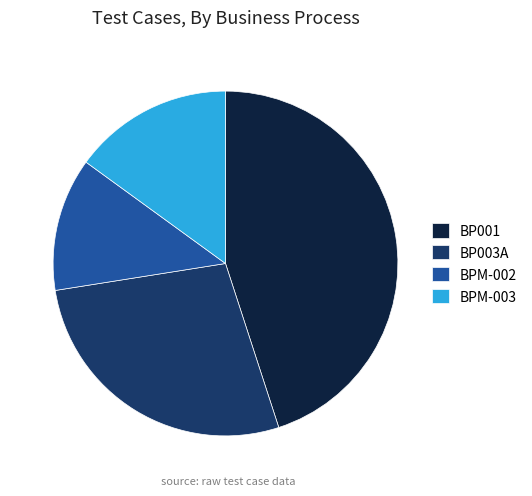

How many segments does this pie chart have?

4